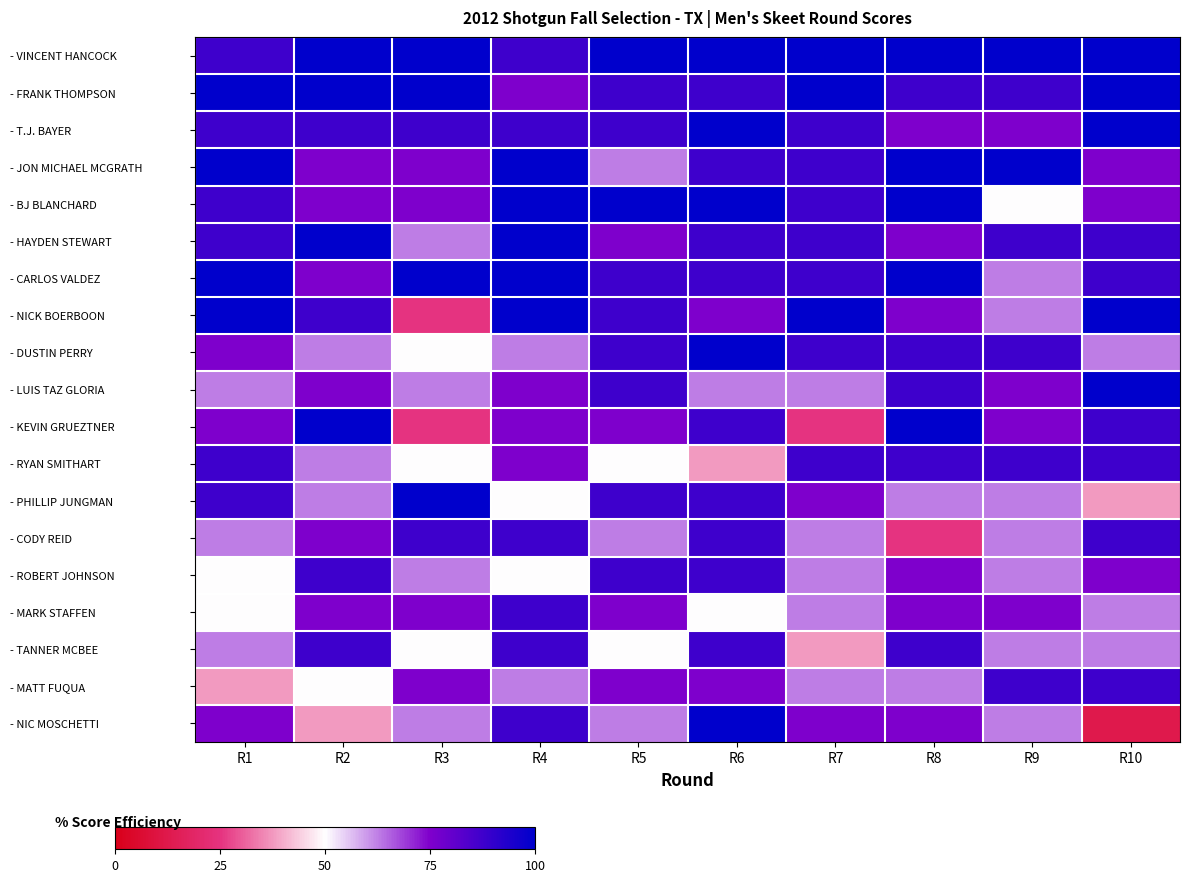

How many series are shown in this chart?

19